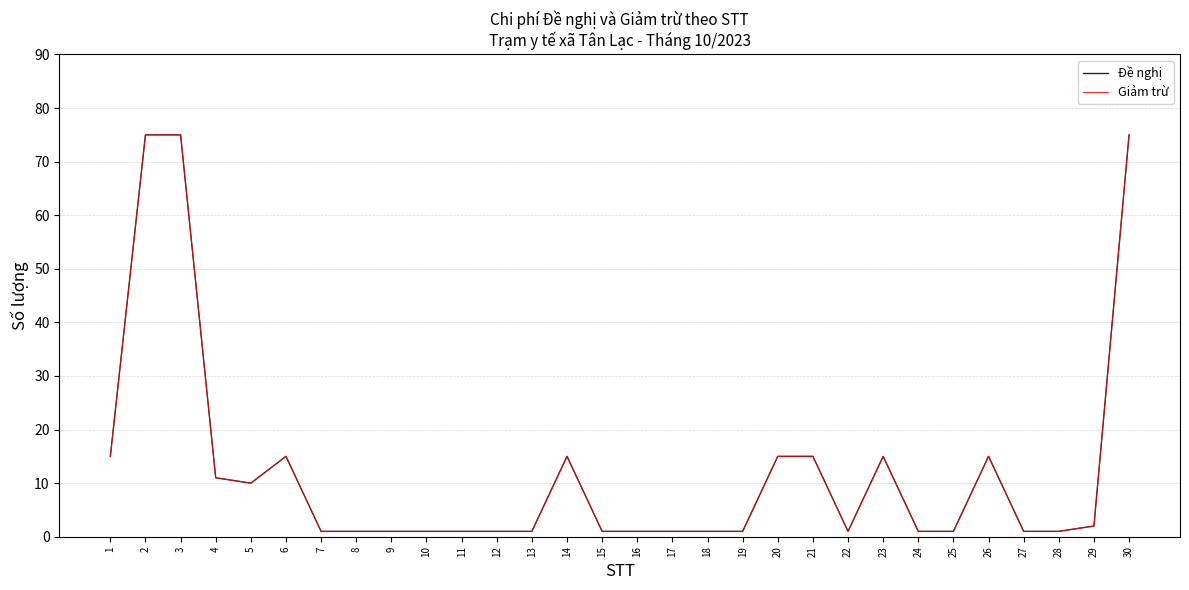

What is the value of the Đề nghị point at the 7th from the left?

1